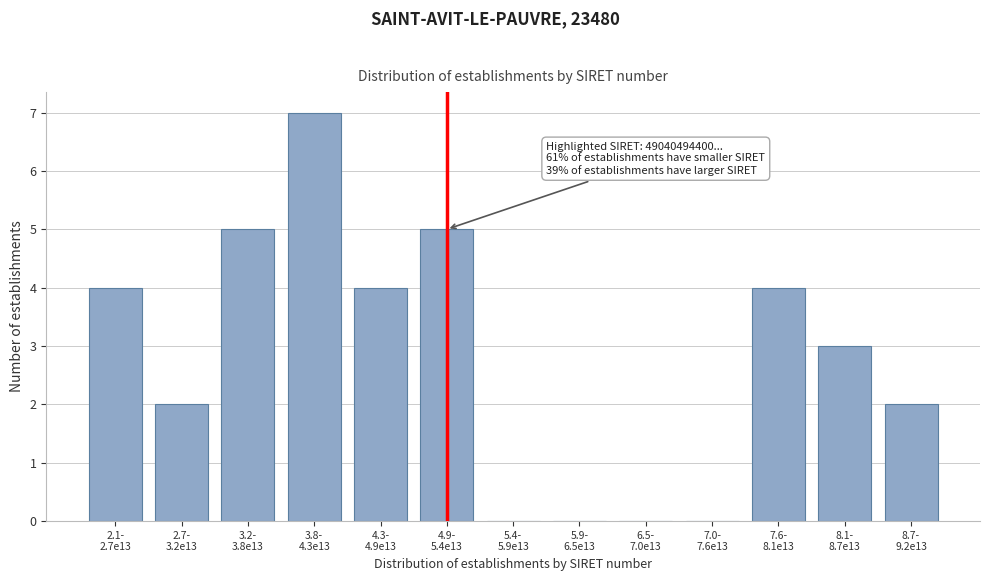

What is the maximum value shown in the chart?

7